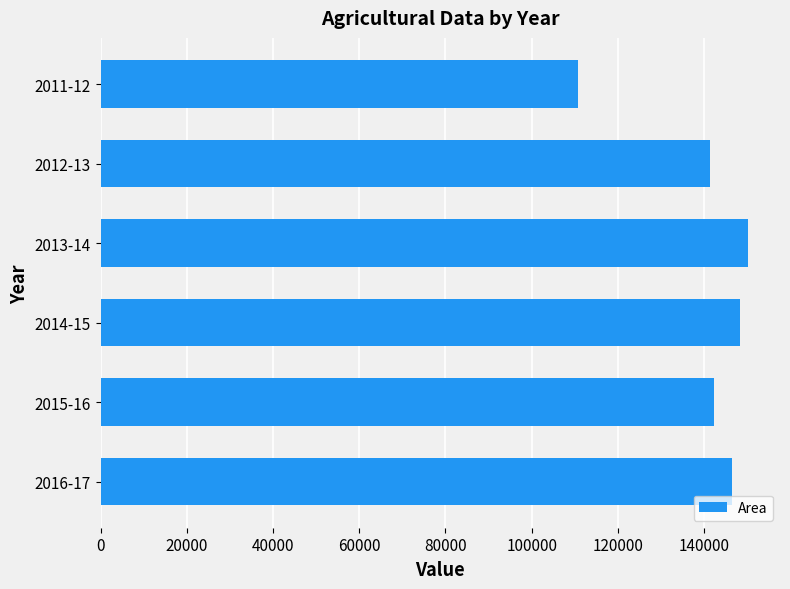

Count the number of categories in the chart.

6